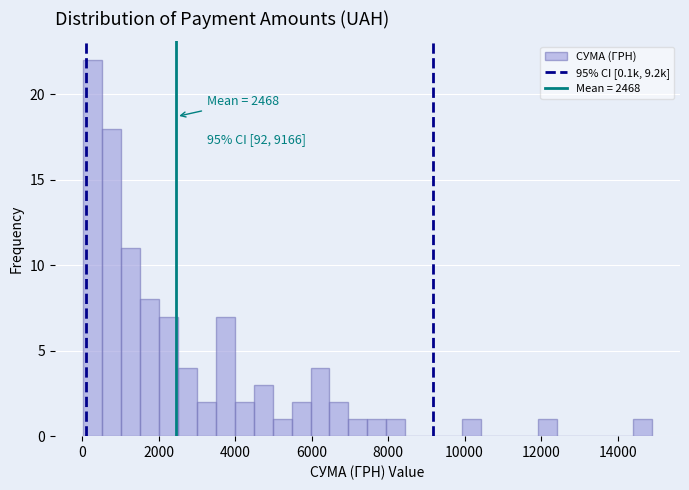

Read against the x-axis, roughly where is the centre of the tallest bar?

200